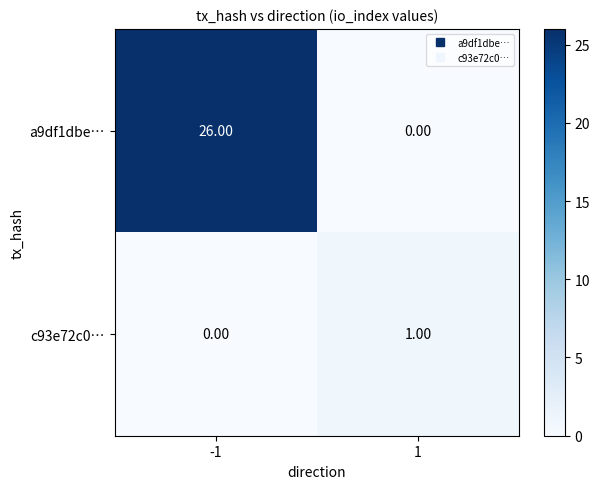

Which series has the largest range (max minus min)?

a9df1dbe…